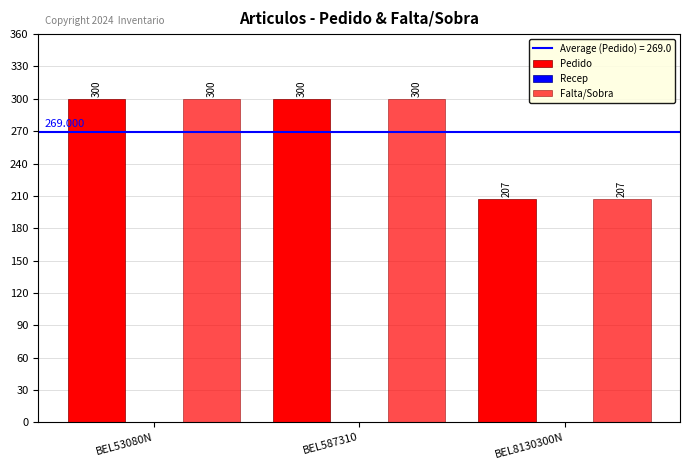

How many groups of bars are there?

3